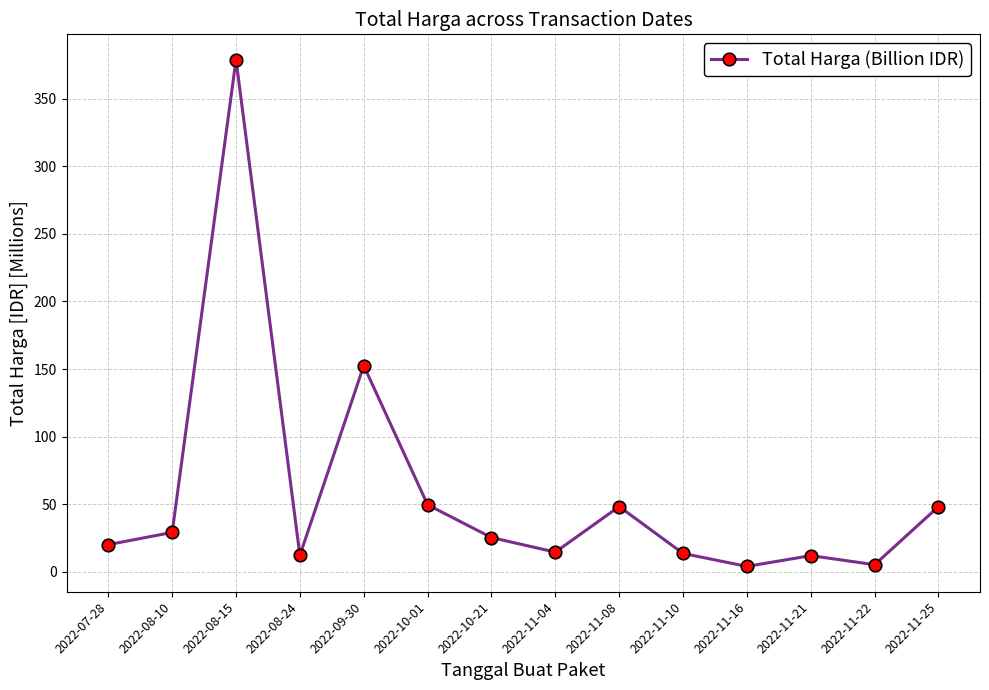

What is the label of the 7th point from the right?

2022-11-04